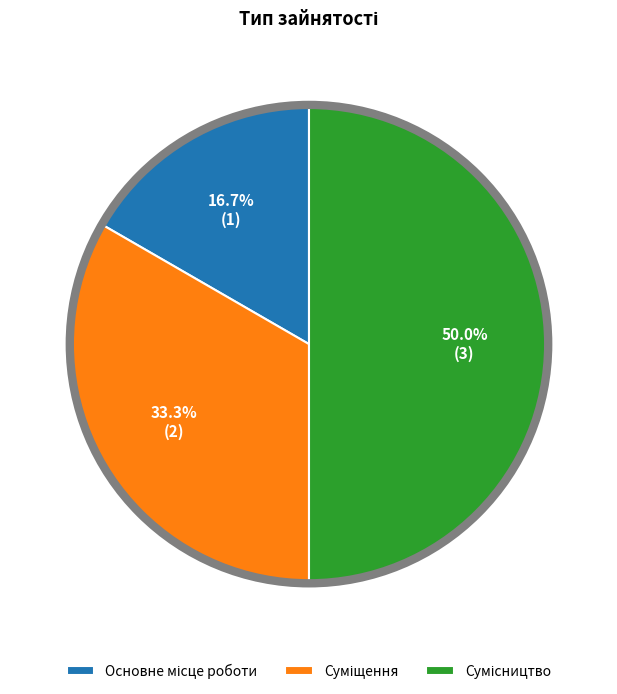

Is it true that Основне місце роботи is 17% of the pie?

True